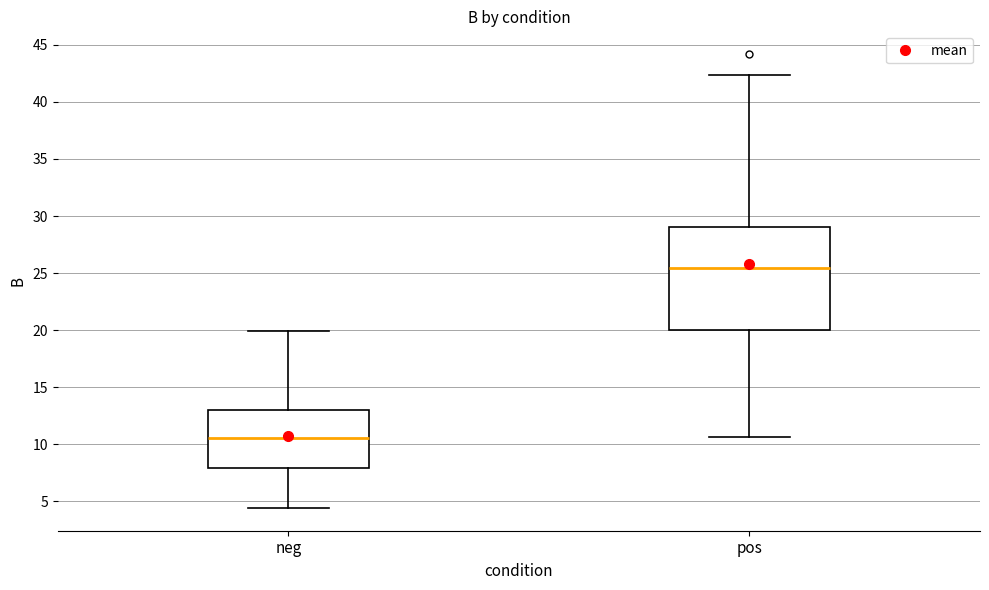

Where is the upper edge of the box for neg on the y-axis? The values are not printed on the chart, so give them approximately, as read against the axis.

13.0